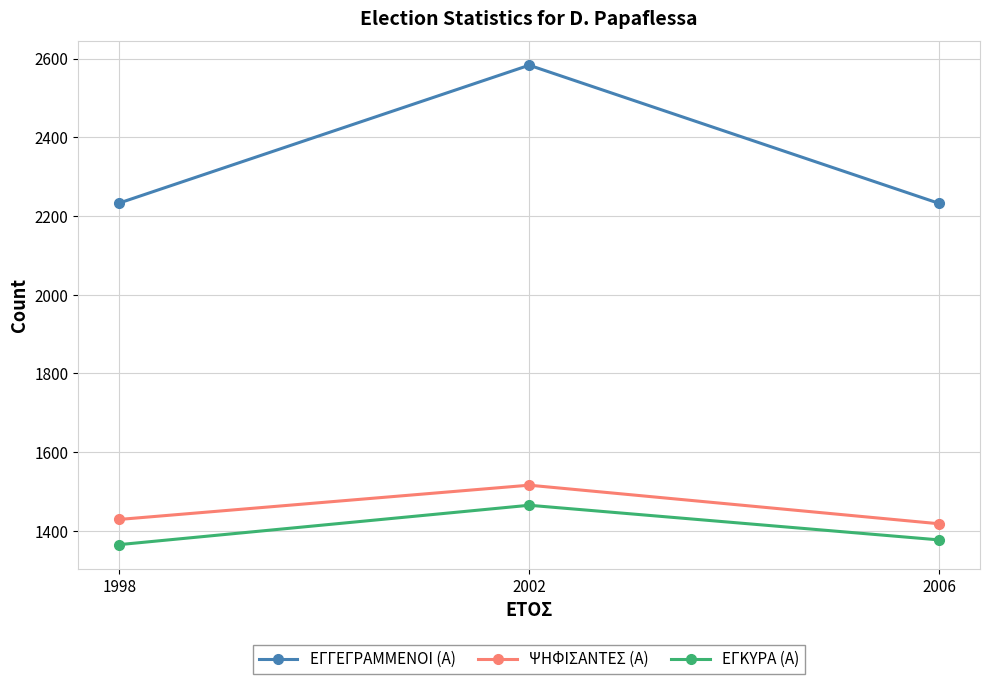

What is the sum of all ΕΓΓΕΓΡΑΜΜΕΝΟΙ (Α) values?

7048